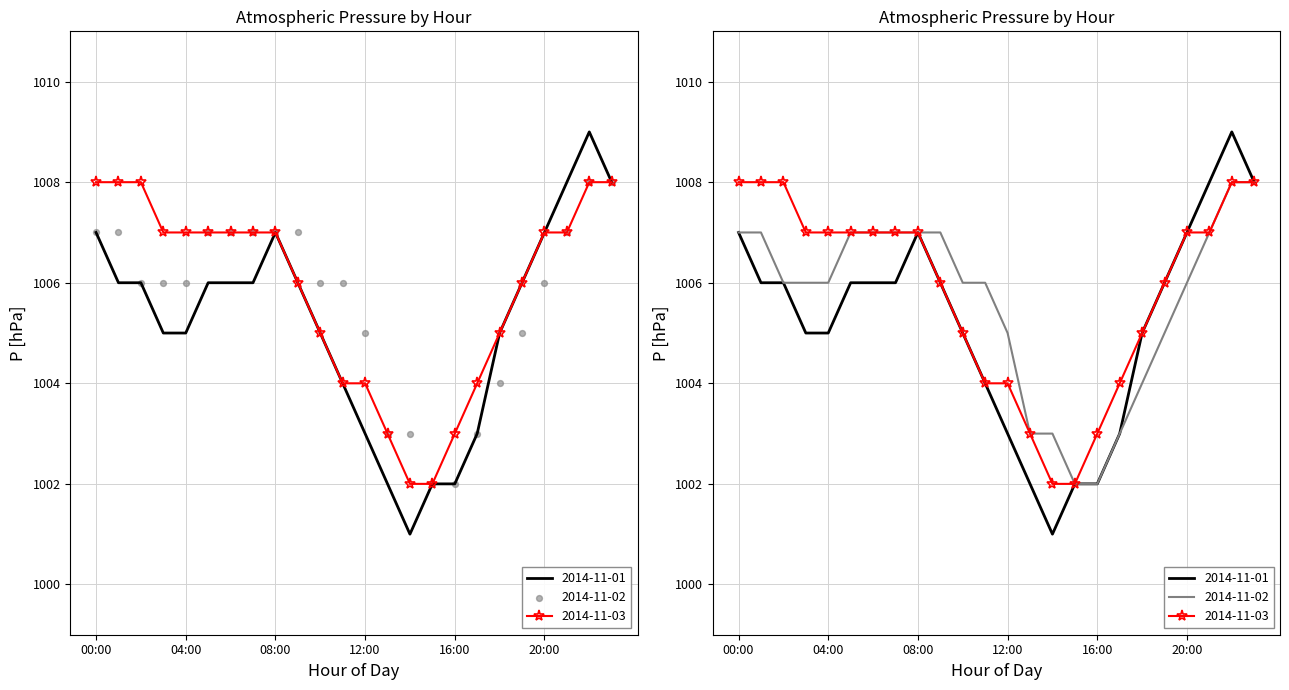

At how many categories does at least one series exceed 1004?

19